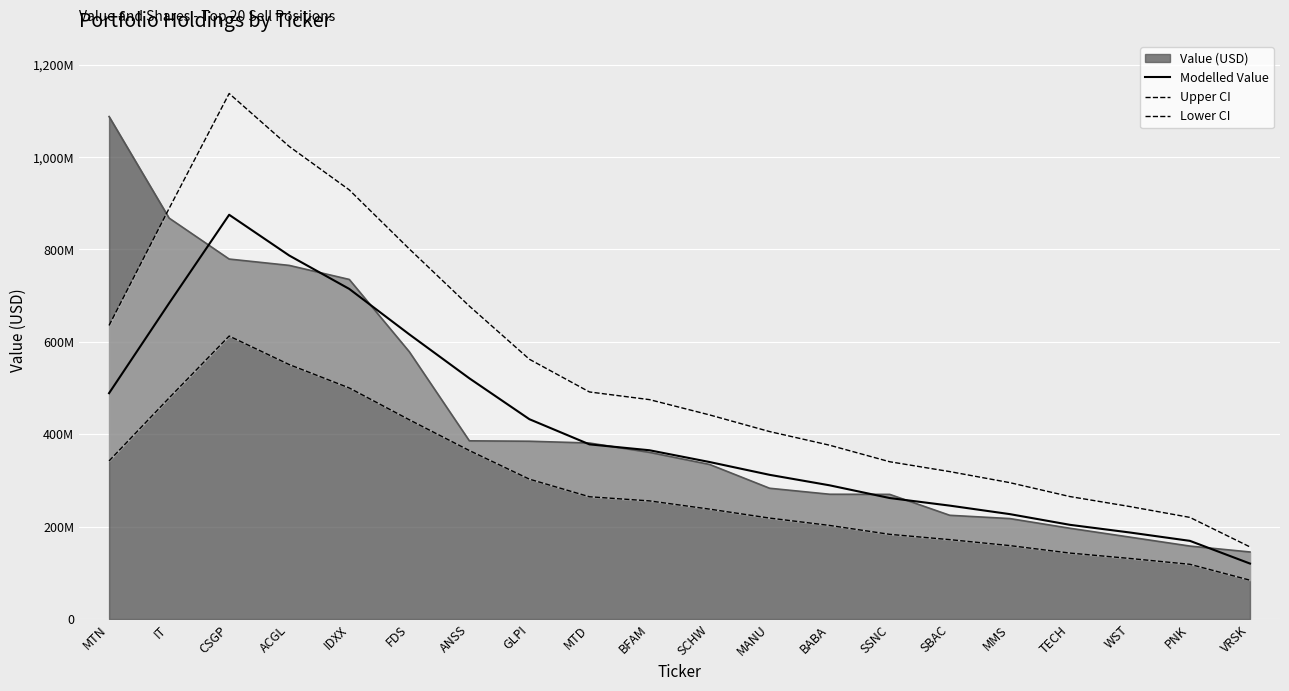

What is the difference between the Upper CI values at GLPI and BFAM?

87387950.0